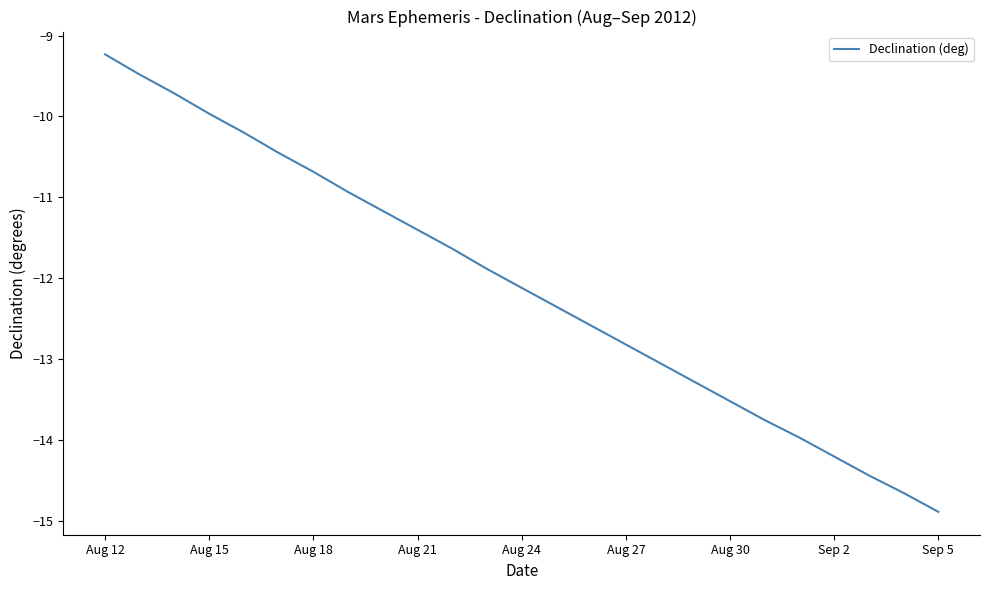

What is the greatest value displayed?

-9.2